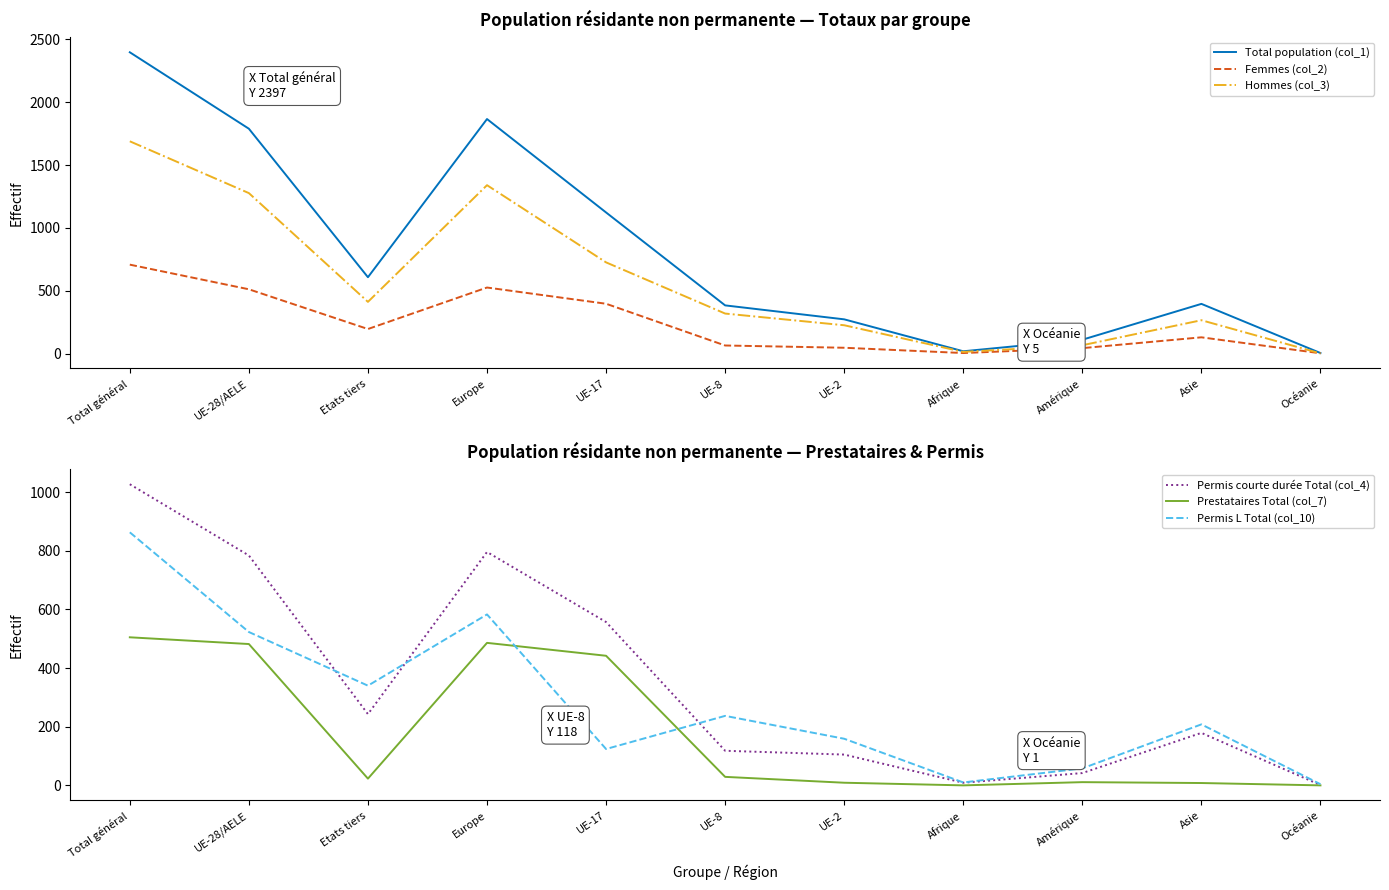

True or false: Total population (col_1) and Permis courte durée Total (col_4) cross at least once.

False